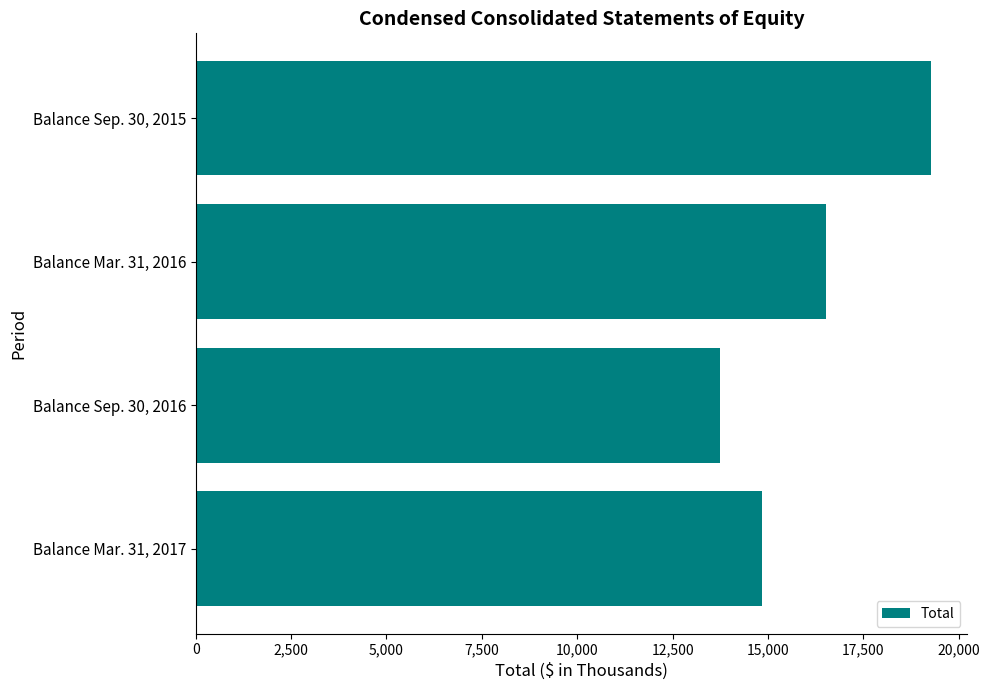

Rank the categories by value from highest to lowest.

Balance Sep. 30, 2015, Balance Mar. 31, 2016, Balance Mar. 31, 2017, Balance Sep. 30, 2016